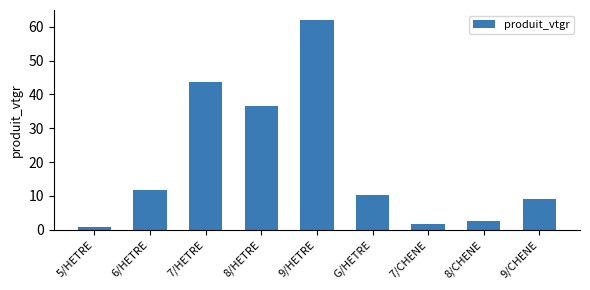

What is the maximum value shown in the chart?

61.9